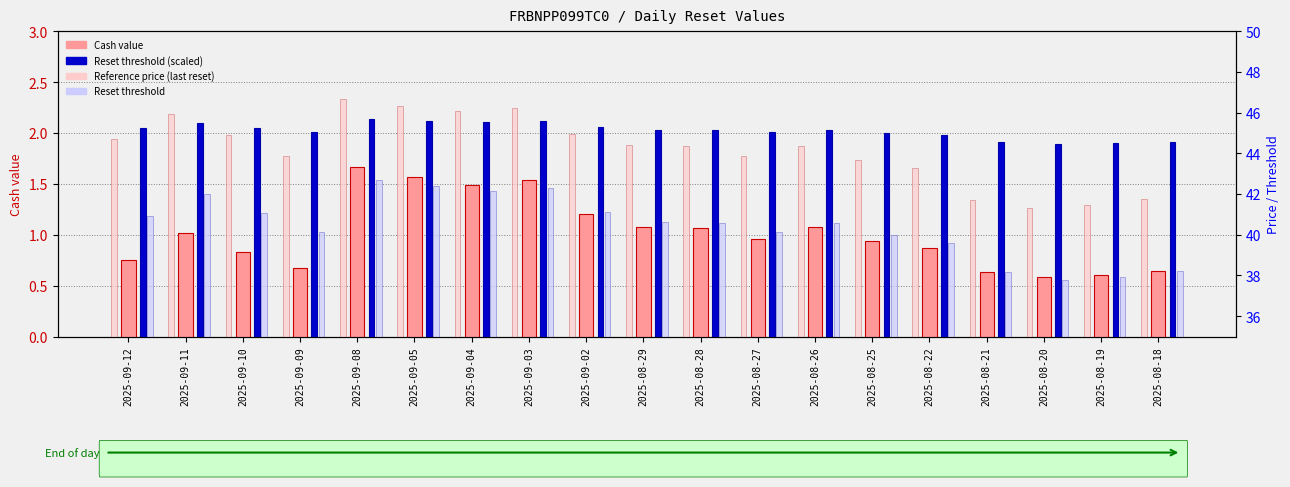

How many bars are there in each group?

4